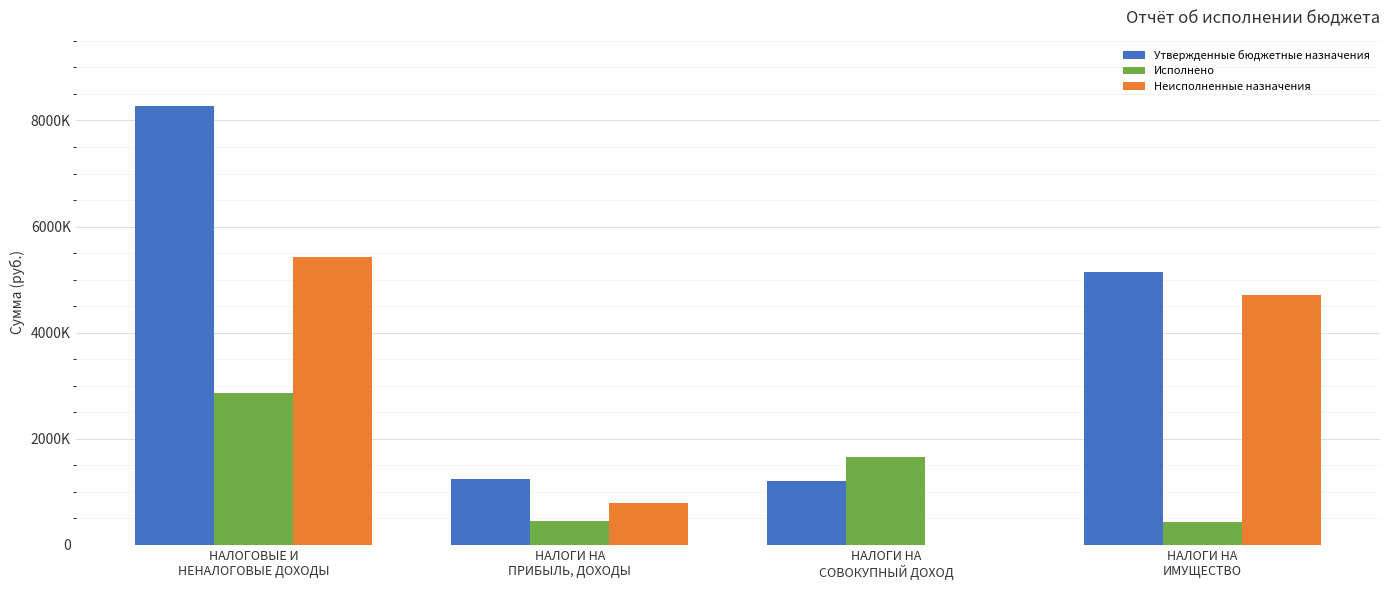

Does the chart contain stacked bars?

No